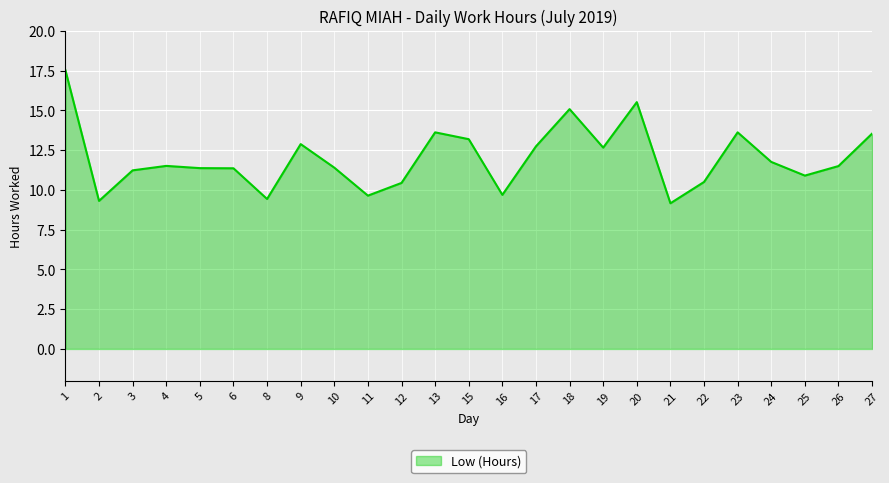

What is the ratio of the value at 6 to the value at 8?

1.2